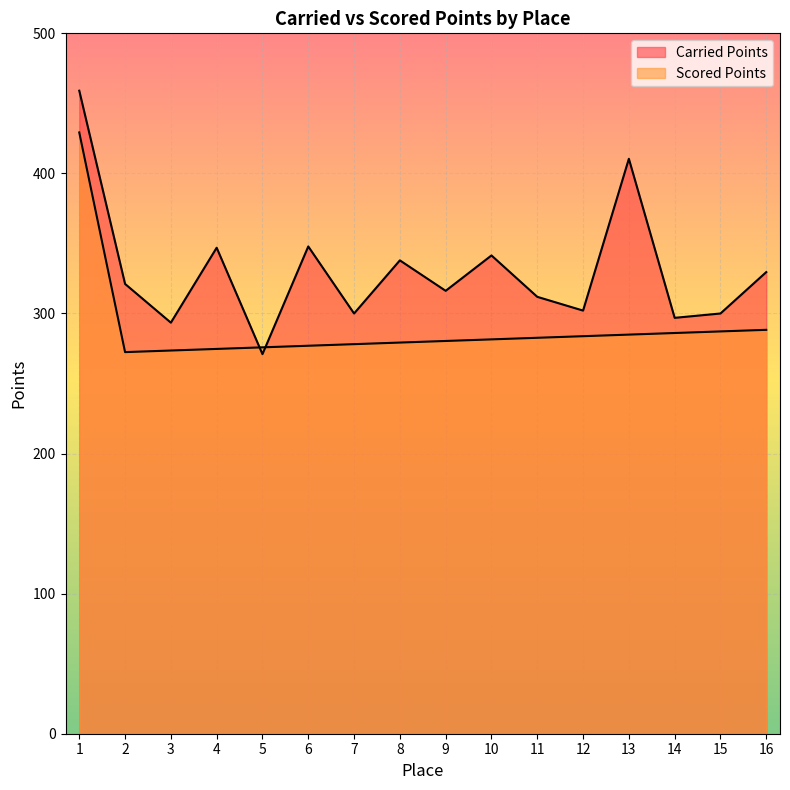

List the series in order of their peak value, lowest first.

Scored Points, Carried Points